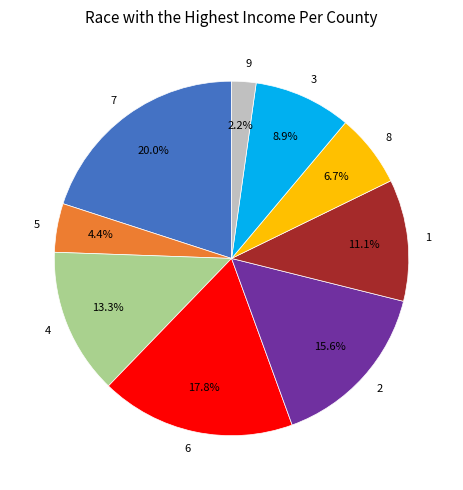

Does any single category account for the majority?

No